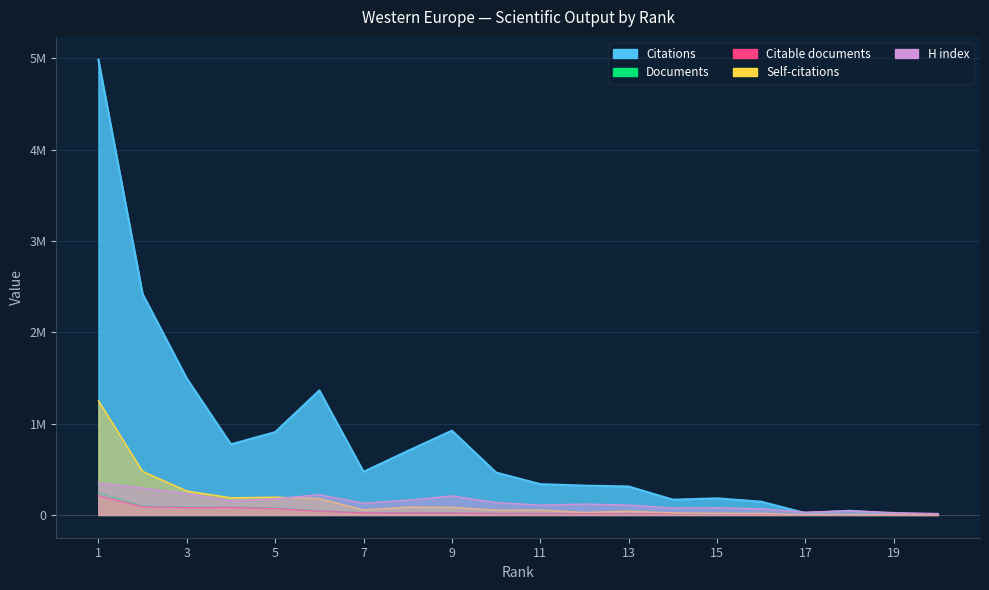

Where does the Citable documents series first go above 15038?

1